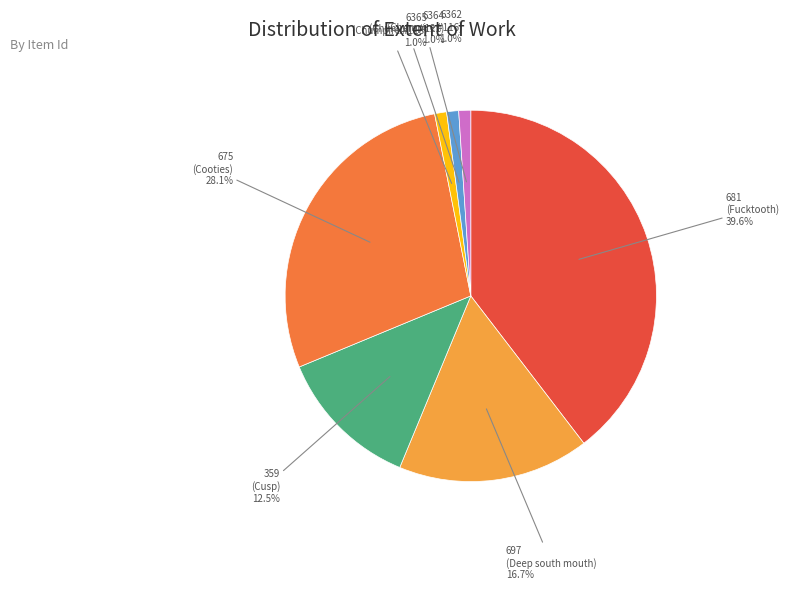

What is the ratio of the value at 6362 (Chumpire #116) to the value at 6364 (Chumpire #121)?

1.0